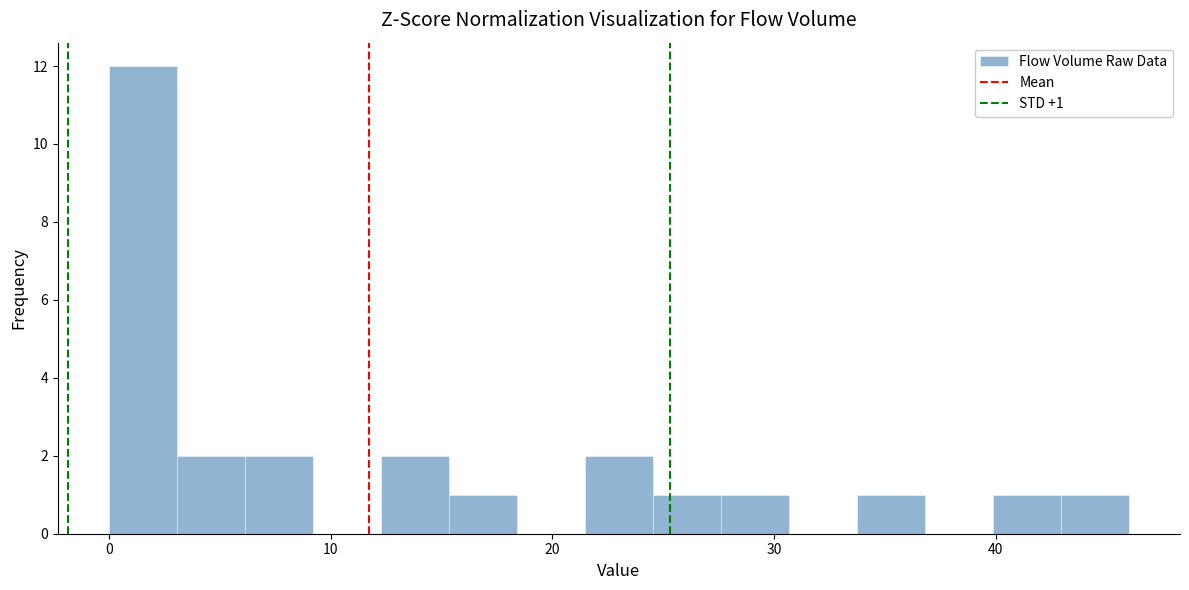

Read against the x-axis, roughly where is the centre of the tallest bar?

2